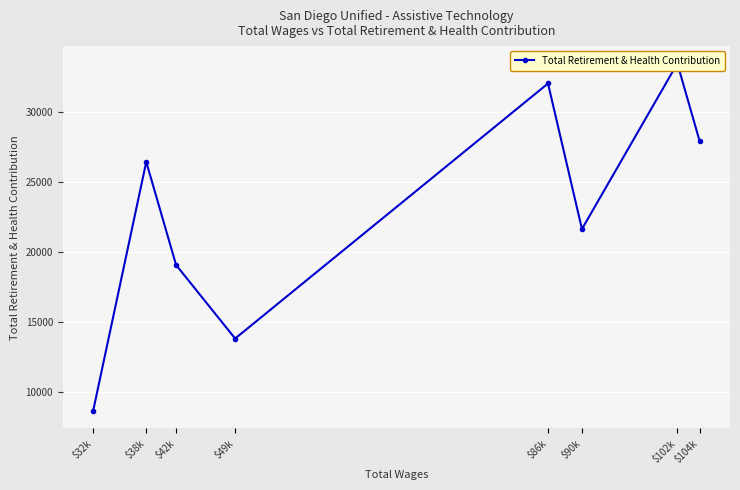

Which has a higher value, $86k or $49k?

$86k